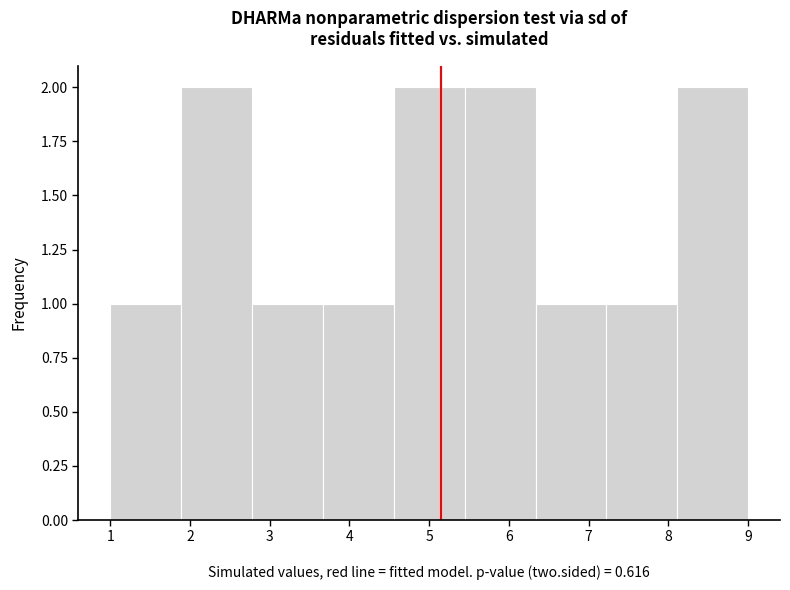

Reading left to right, list every bar in this chart as the range it spans on the x-axis followed by its height. Neither the bar edges nor the heights are printed on the chart, so give them approximately, as read against the axes.

1.0 to 1.9: 1
1.9 to 2.8: 2
2.8 to 3.7: 1
3.7 to 4.6: 1
4.6 to 5.4: 2
5.4 to 6.3: 2
6.3 to 7.2: 1
7.2 to 8.1: 1
8.1 to 9.0: 2